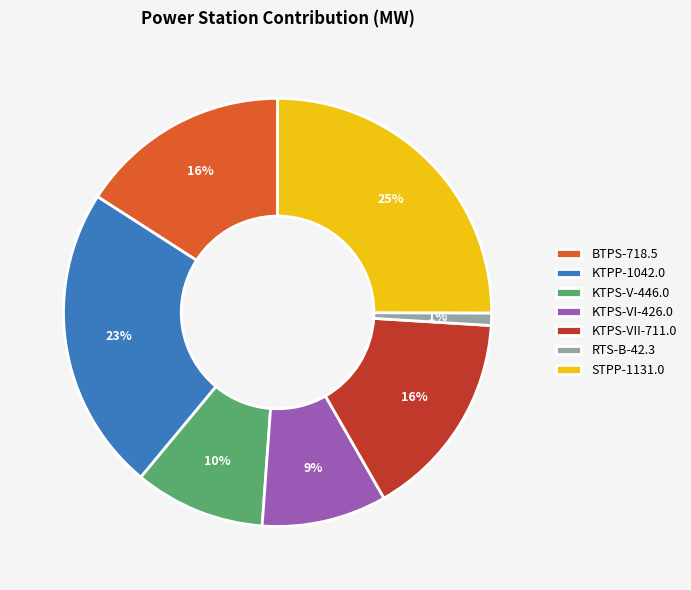

What percentage is the STPP-1131.0 slice, to the nearest percent?

25%